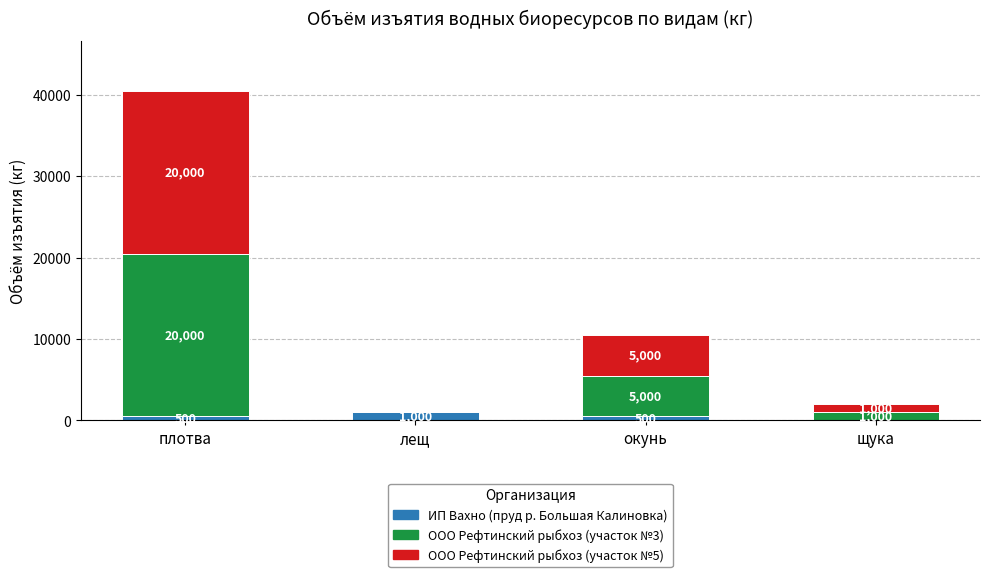

What is the average value of the ИП Вахно (пруд р. Большая Калиновка) series?

500